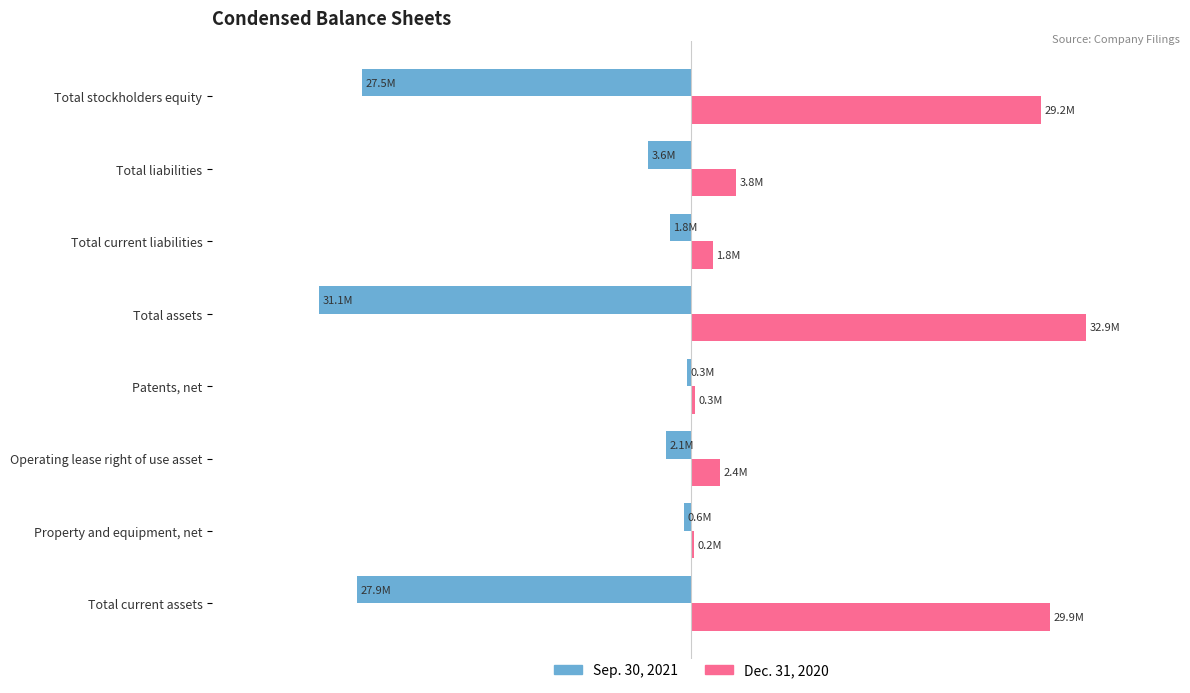

Reading left to right, transcribe all the data shown in this chart.

Sep. 30, 2021: -27.9	-0.6	-2.1	-0.3	-31.1	-1.8	-3.6	-27.5
Dec. 31, 2020: 29.9	0.2	2.4	0.3	32.9	1.8	3.8	29.2